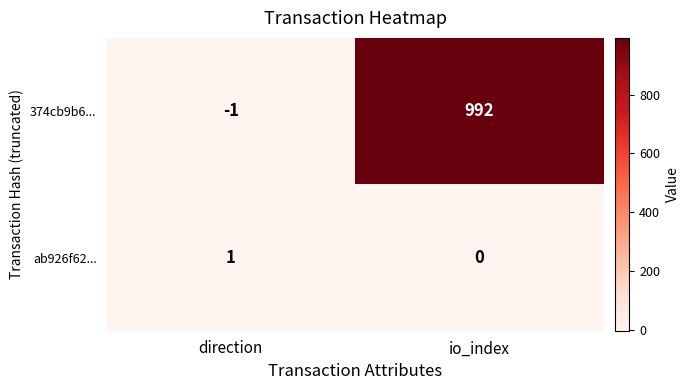

List the series in order of their peak value, highest first.

374cb9b6..., ab926f62...